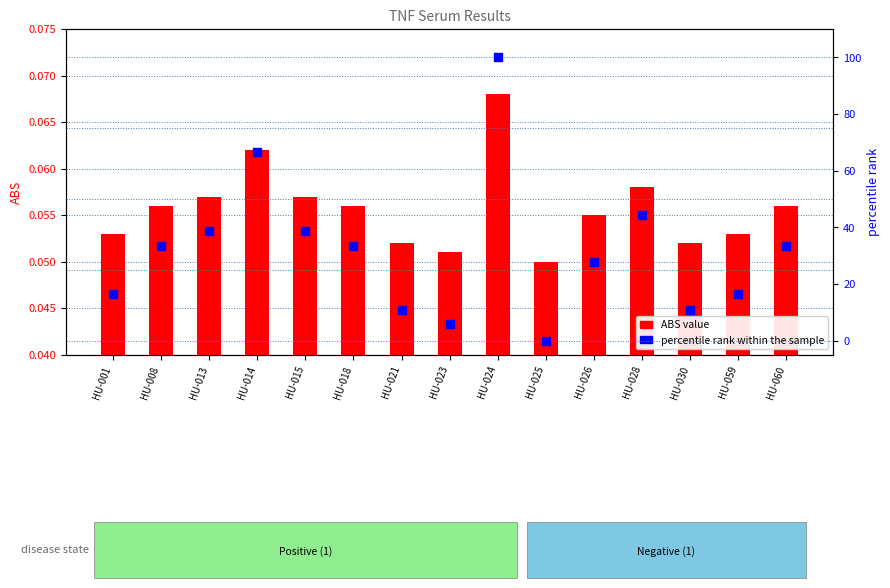

At how many categories does at least one series exceed 65?

2